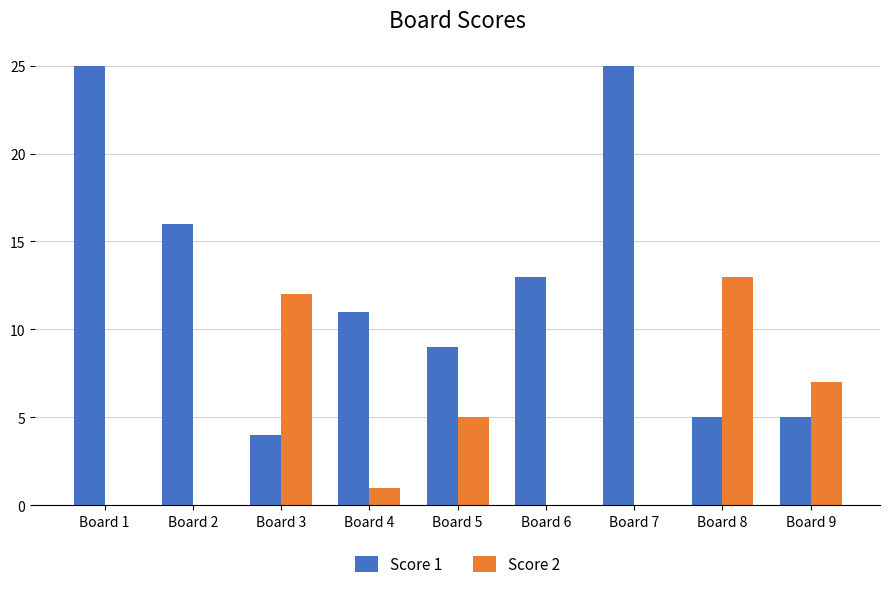

Count the number of data series in this chart.

2